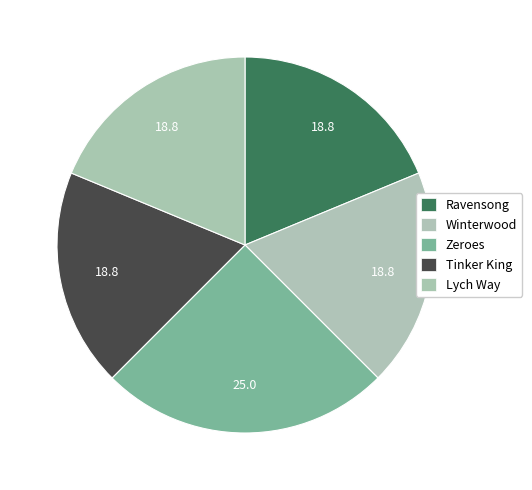

Count the number of slices in the pie.

5